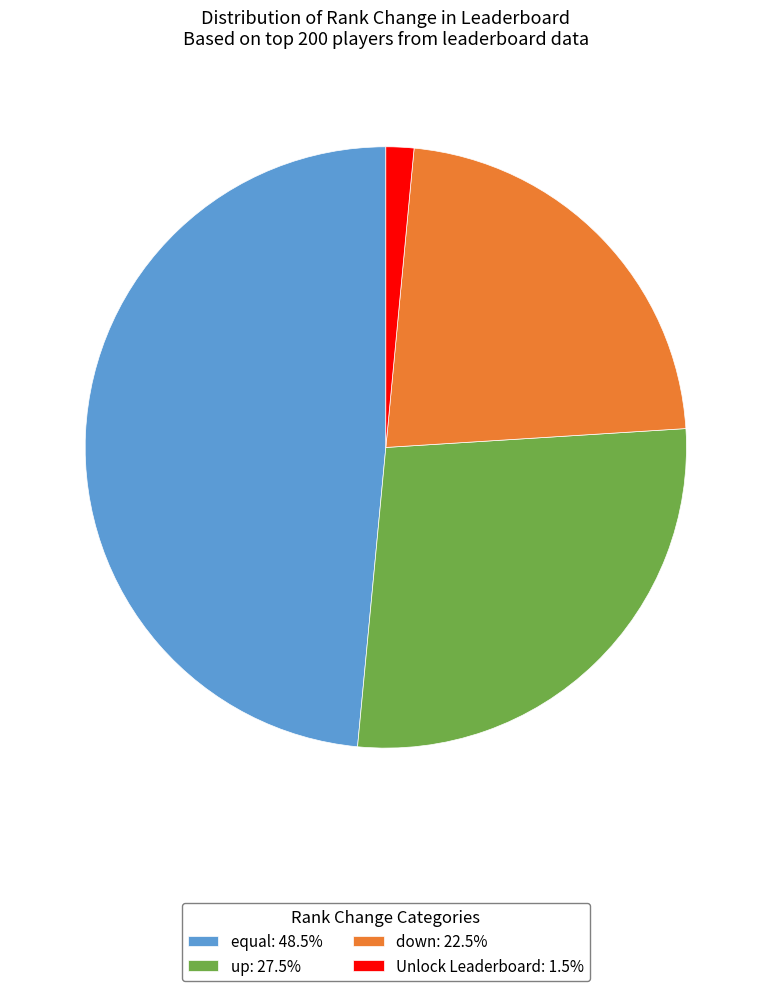

The equal slice represents 48% of the pie. True or false?

True